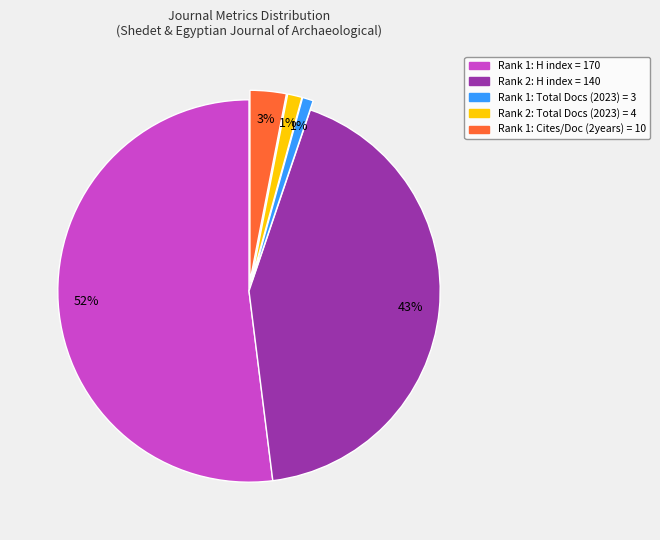

Does any single category account for the majority?

Yes